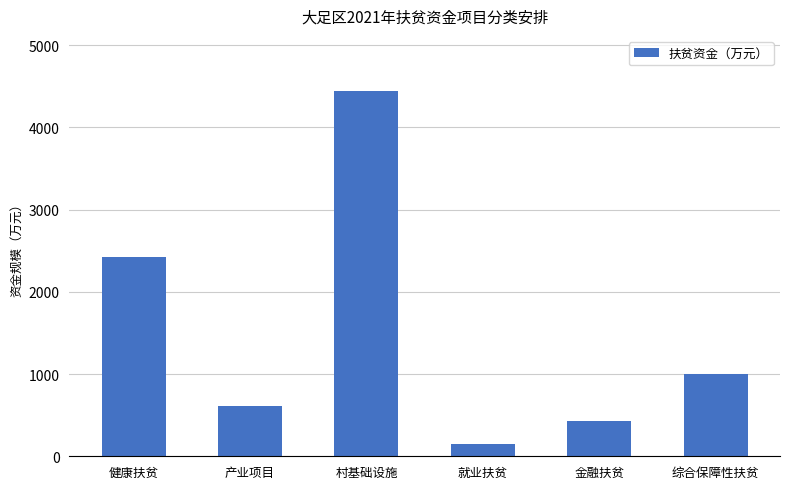

What is the change in value from 金融扶贫 to 综合保障性扶贫?

+573.4